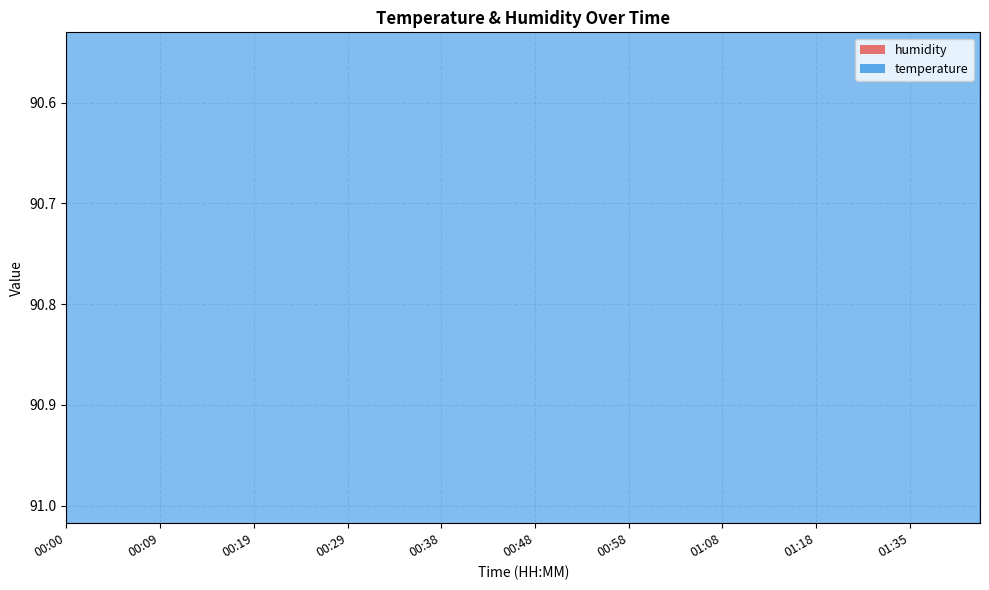

What is the lowest value of the temperature series?

92.0